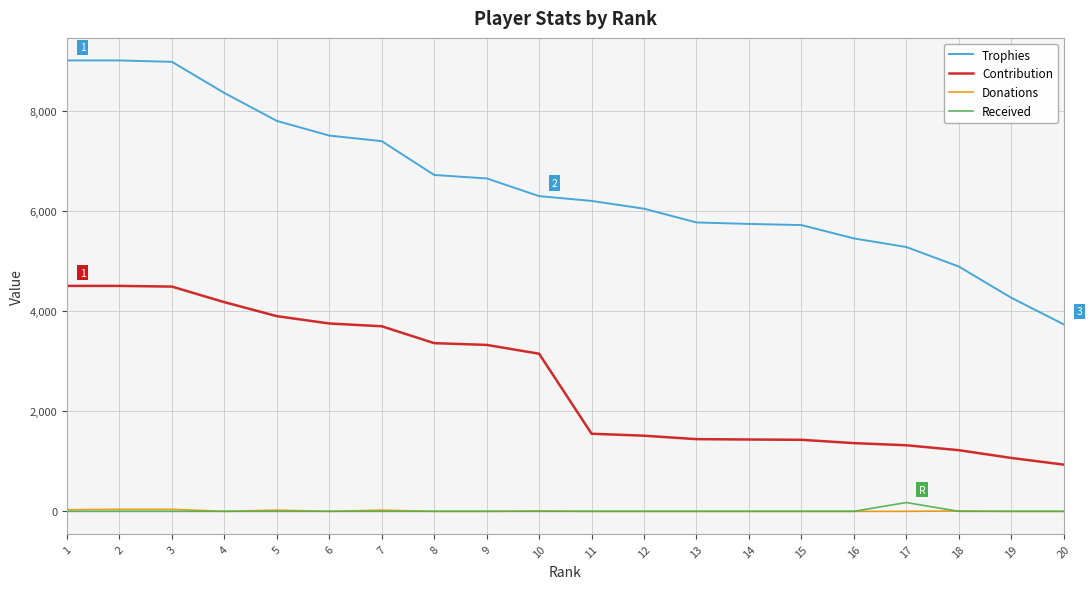

True or false: Contribution and Trophies intersect in this chart.

False